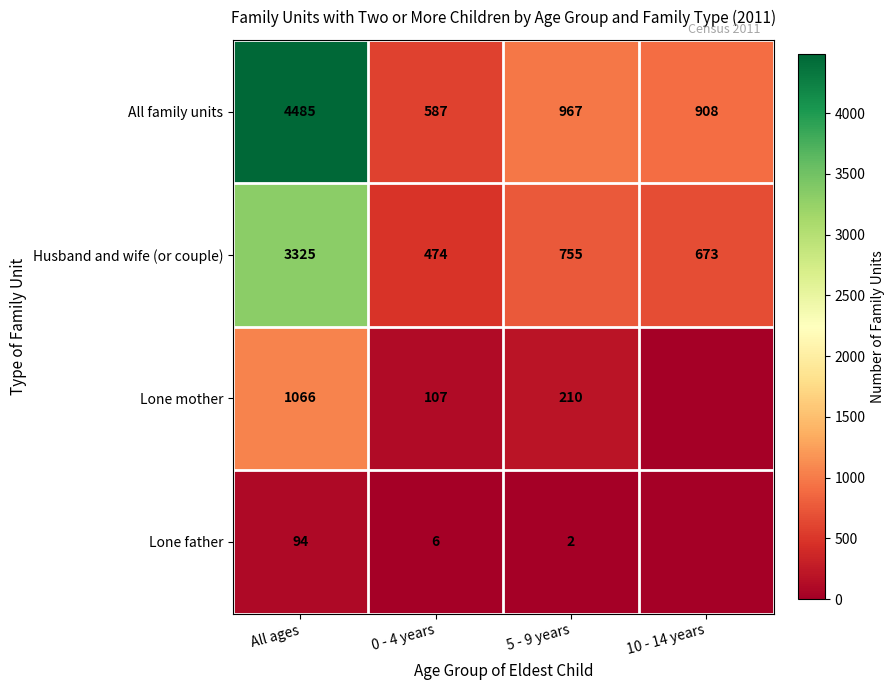

The value of Husband and wife (or couple) at 0 - 4 years is 474. True or false?

True